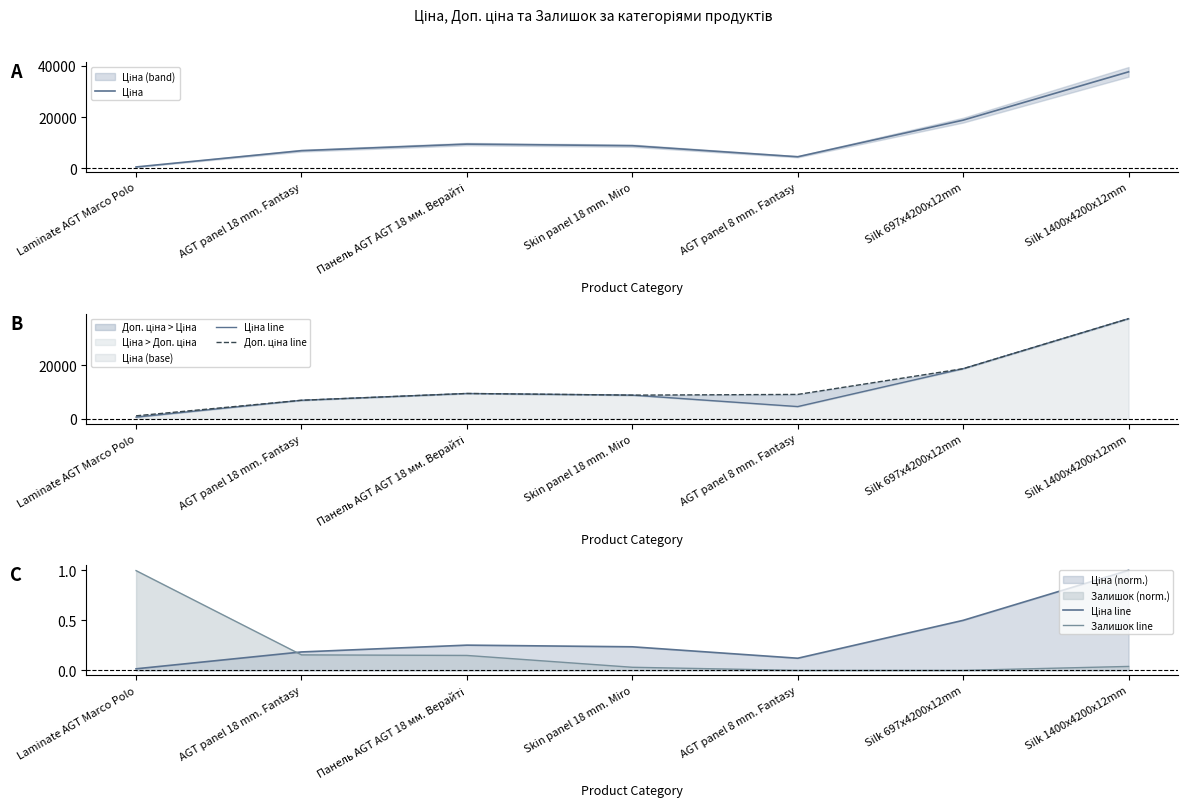

True or false: Ціна line has a value of 0.5 at Silk 697x4200x12mm.

True